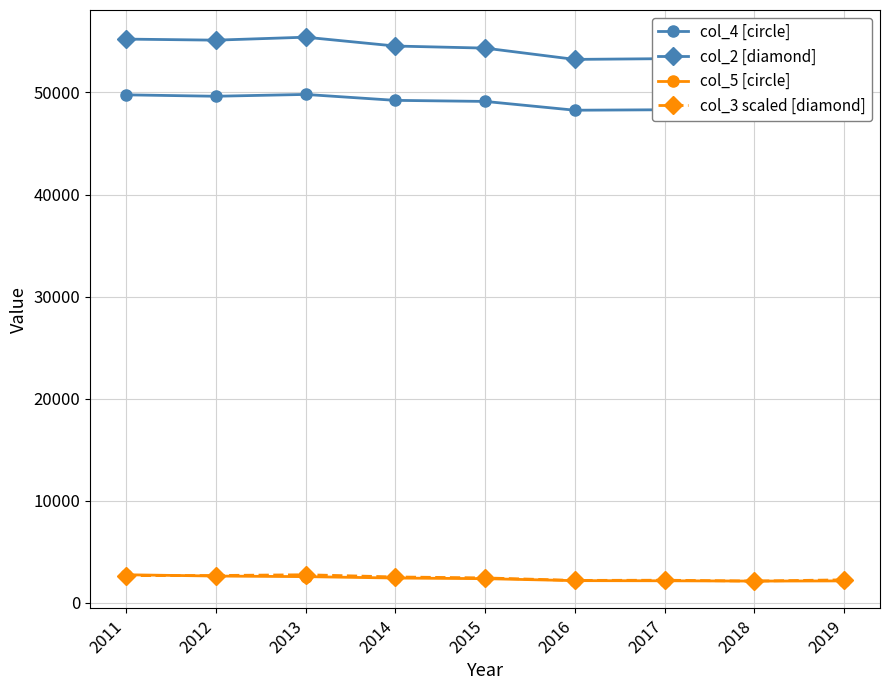

How many categories are shown in the chart?

9